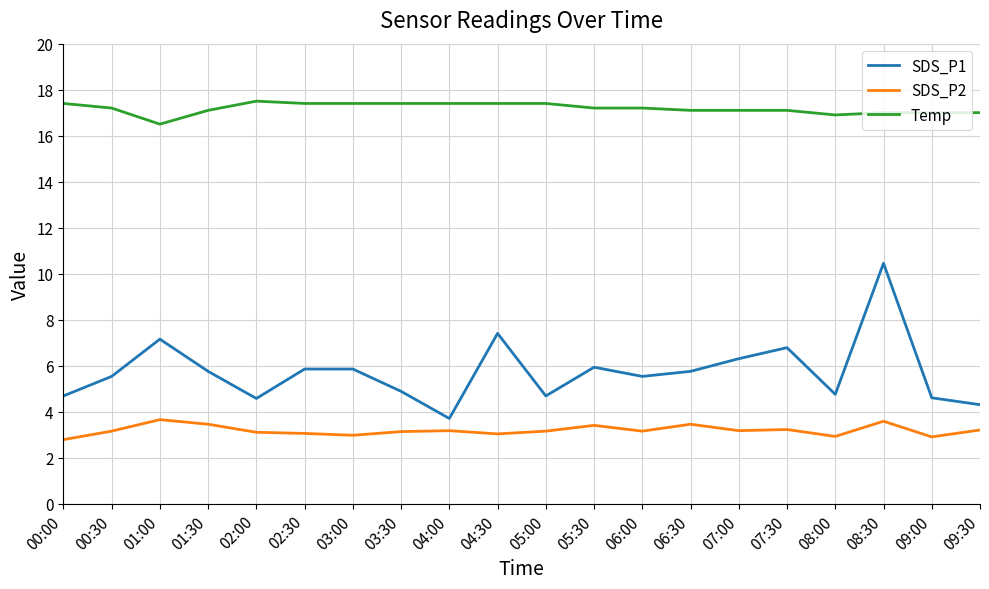

What position from the right is 02:00?

16